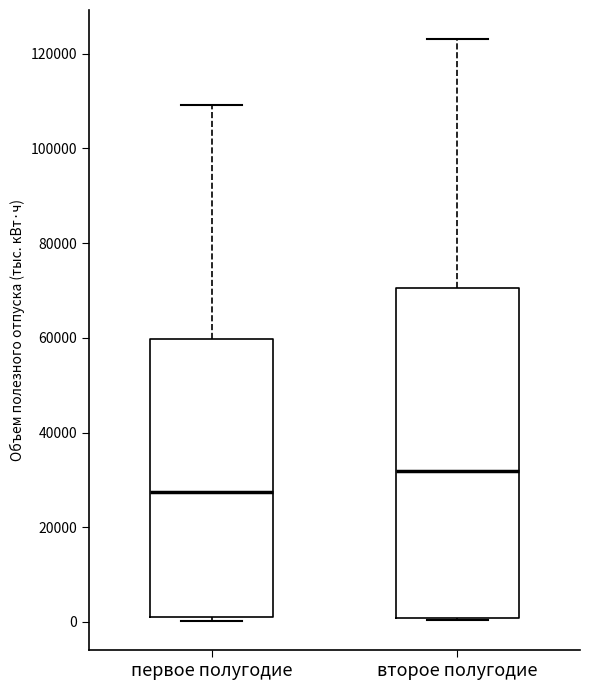

Reading left to right, read every box against the y-axis: the position of its median line, the range the box covers, and the ends of its whiskers. The values are not printed on the chart, so give them approximately, as read against the axis.

первое полугодие: median 28000, box 2000 to 60000, whiskers 0 to 110000
второе полугодие: median 32000, box 0 to 70000, whiskers 0 to 124000